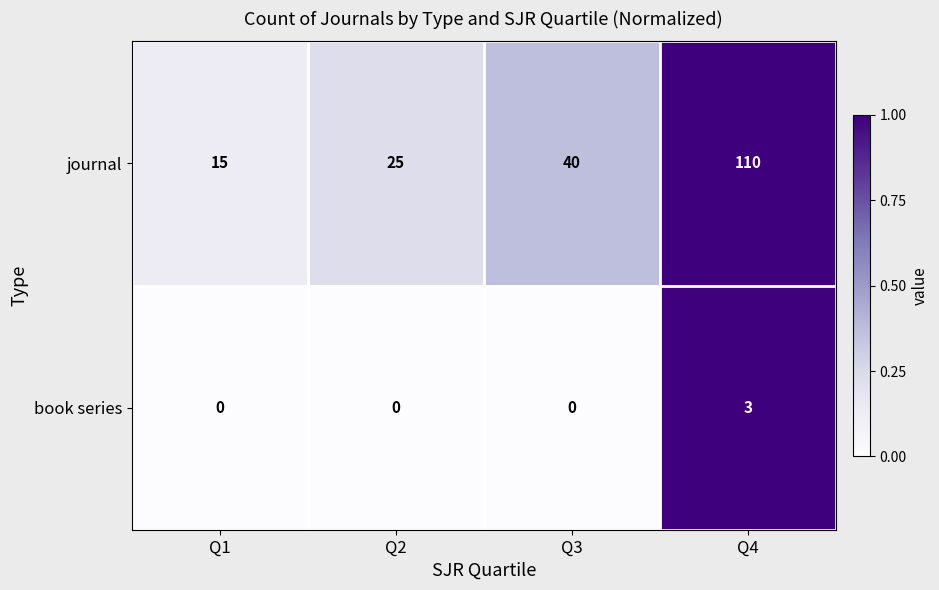

Which series has the largest total across all categories?

journal